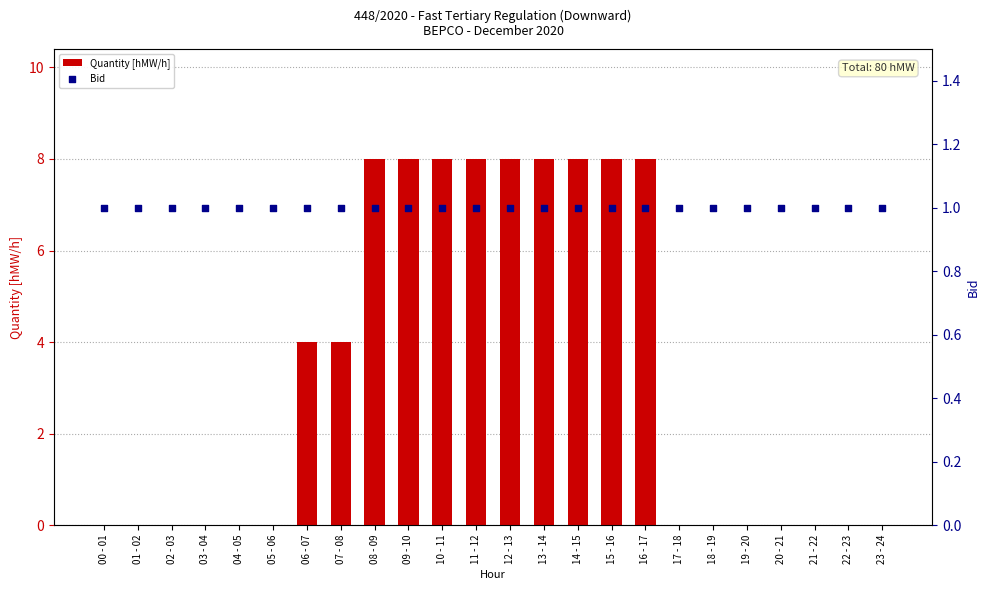

At how many categories does at least one series exceed 6?

9